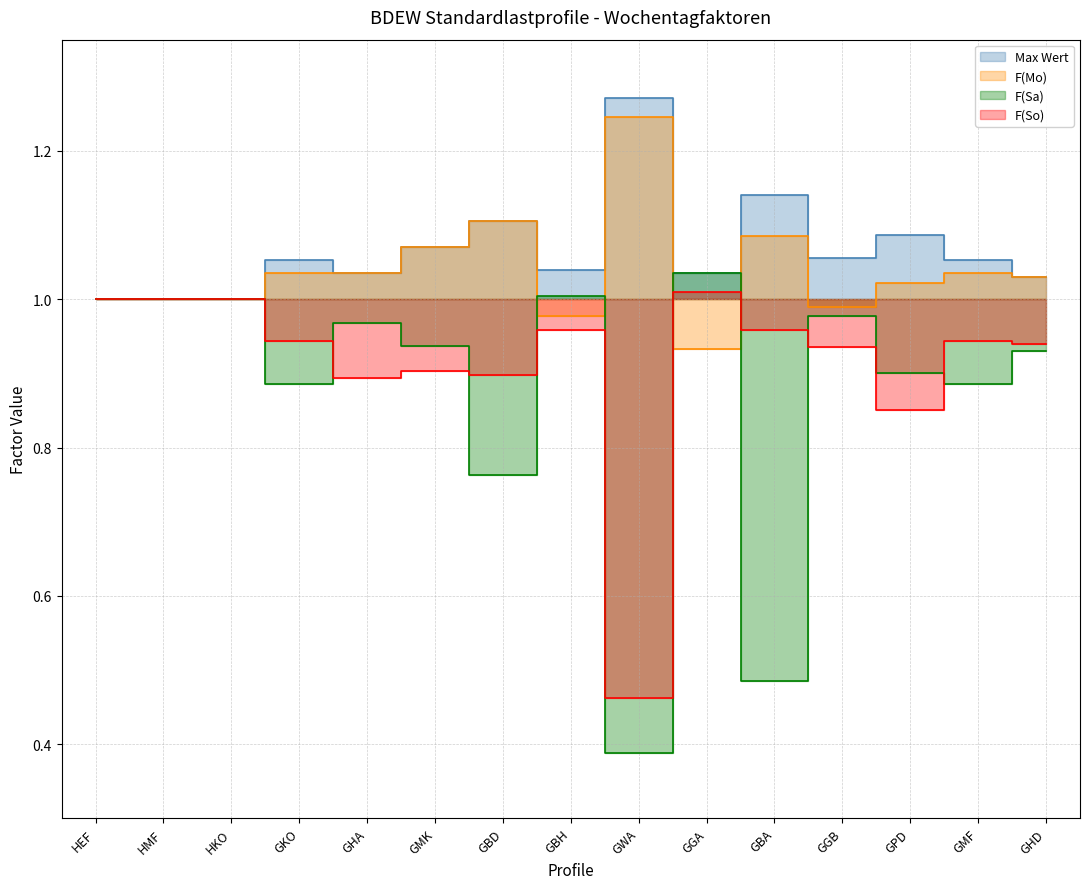

The Max Wert series shows 1.0 at GBH. True or false?

True